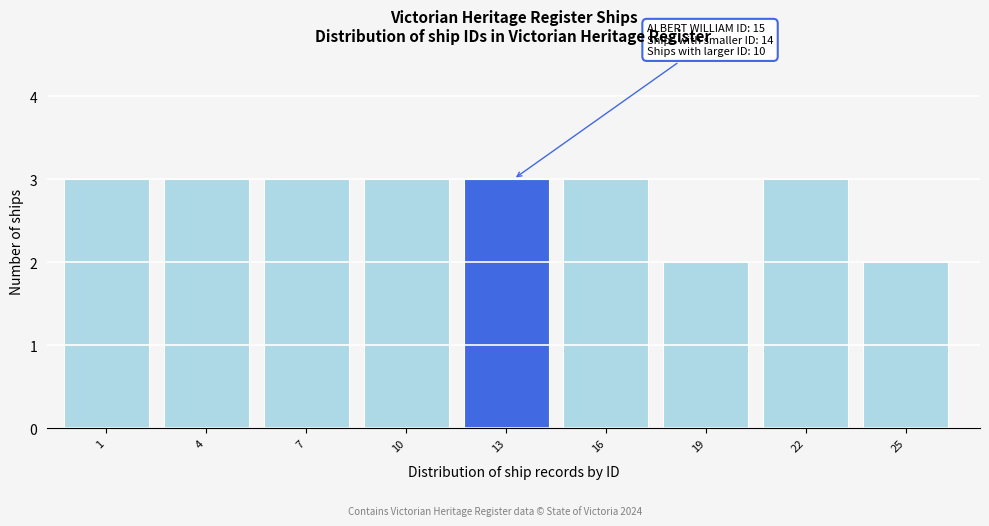

Reading left to right, what are all the values shown in this chart?

1=3	4=3	7=3	10=3	13=3	16=3	19=2	22=3	25=2